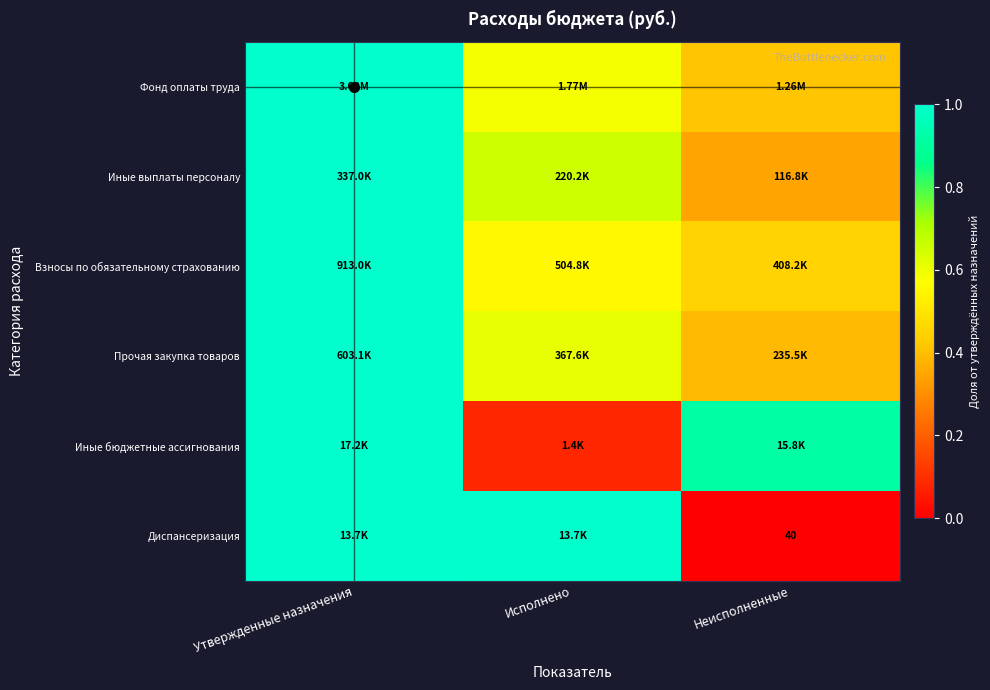

Where is Диспансеризация nearest to the value 0?

Неисполненные